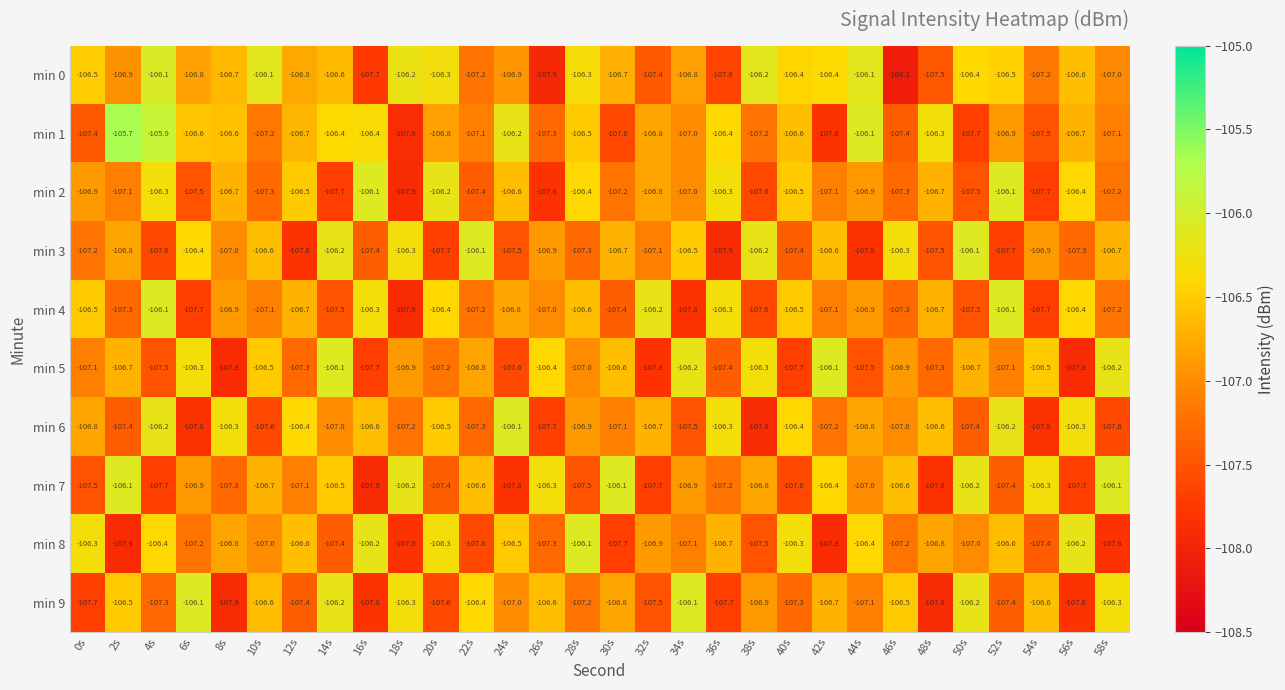

The min 9 series shows -61.4 at 26s. True or false?

False